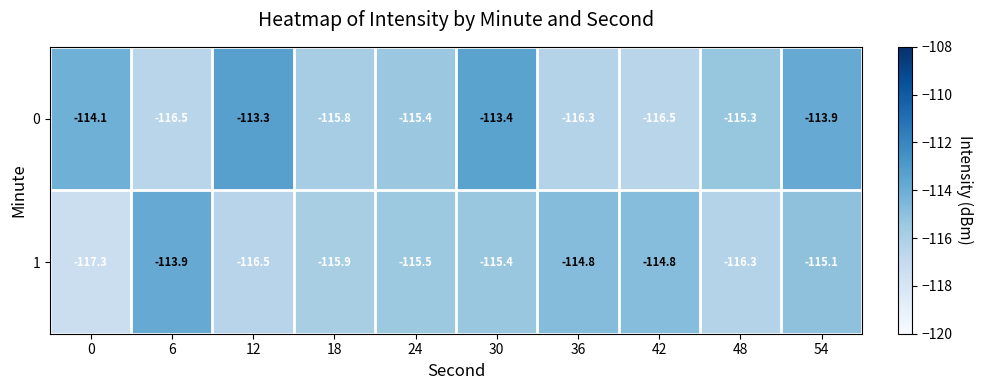

What is the average value of the 1 series?

-115.5